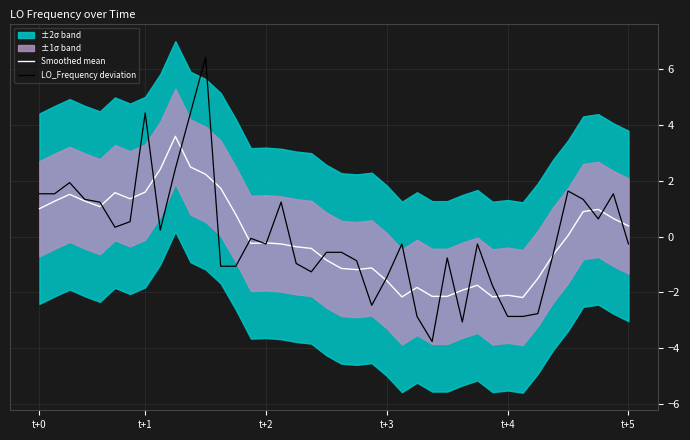

What is the maximum value for Smoothed mean?

3.6